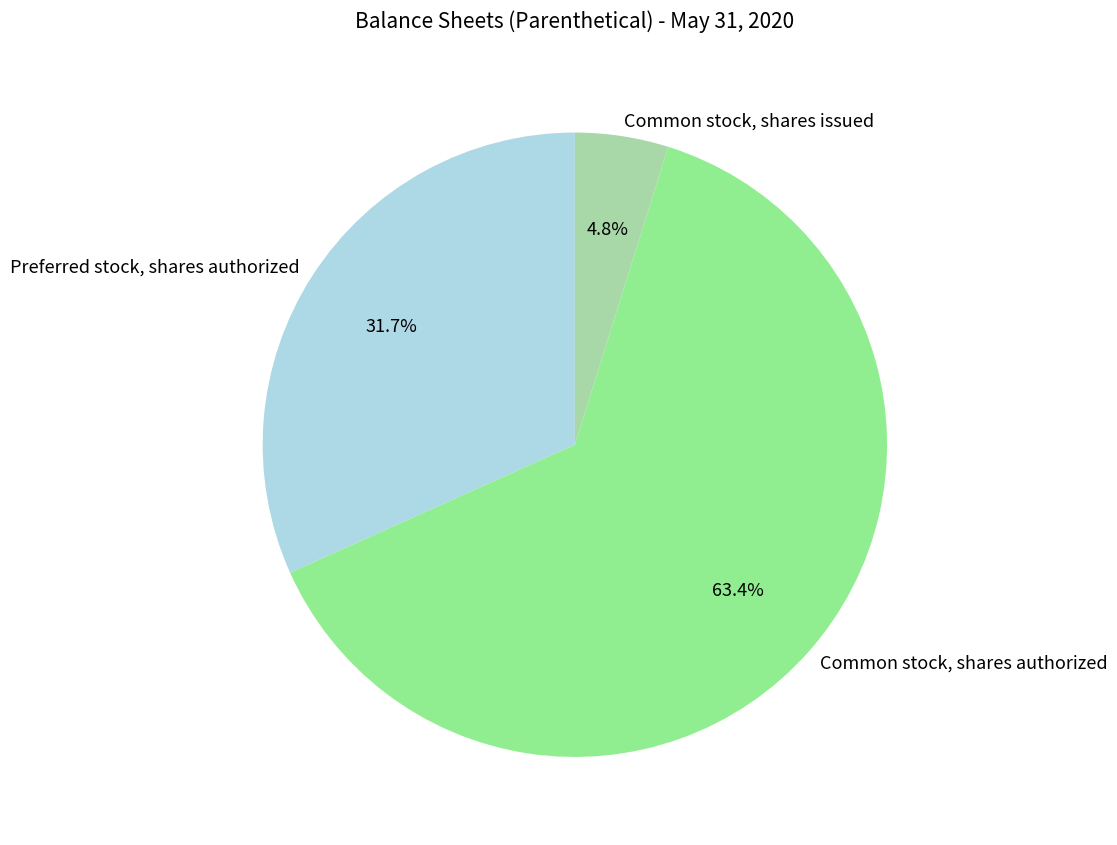

How many segments does this pie chart have?

3